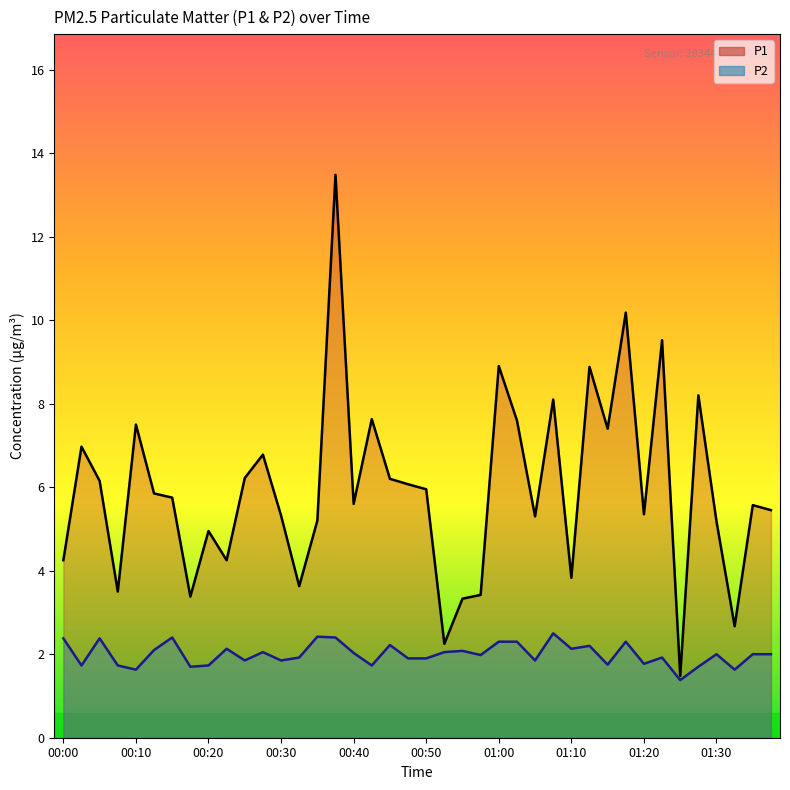

What is the sum of the P2 (line) values at 30 and 01:00?

4.2